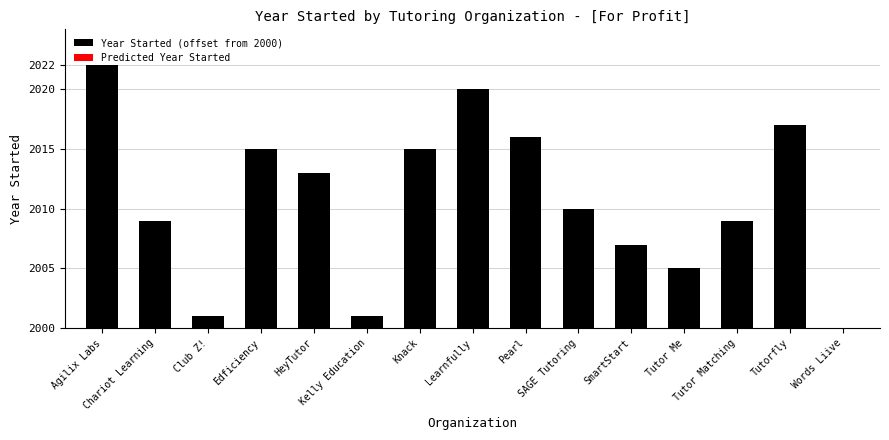

The value at Tutor Matching is 9. True or false?

True